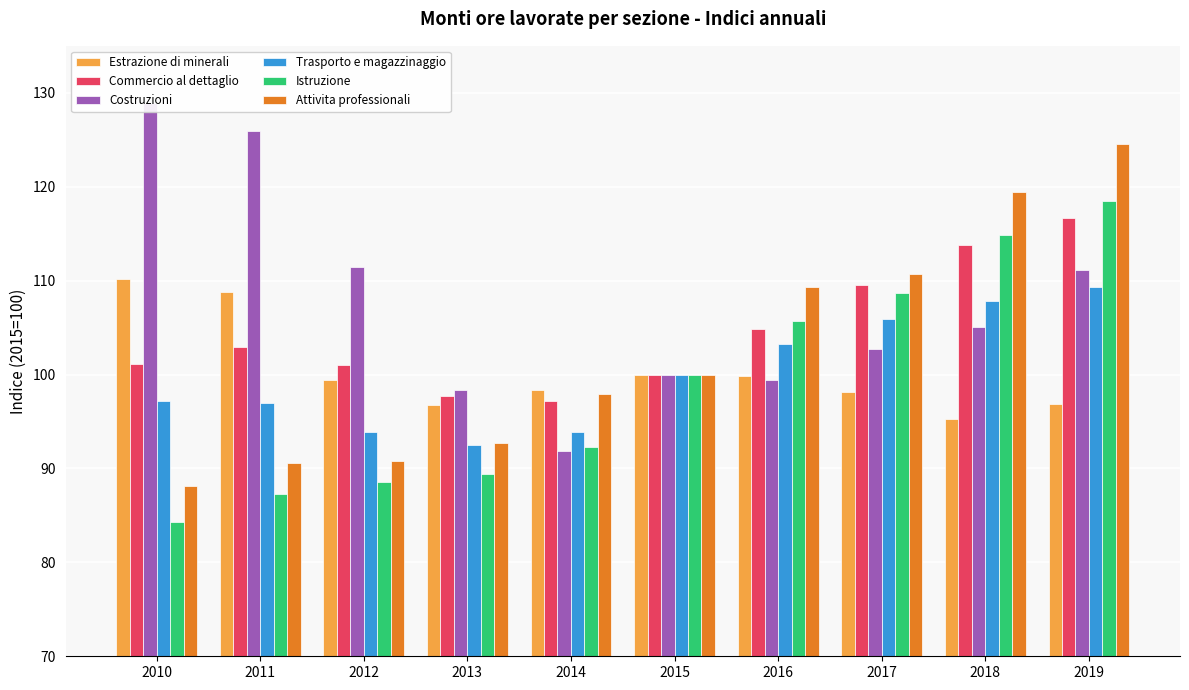

Between 2012 and 2014, which series saw the biggest shift?

Costruzioni